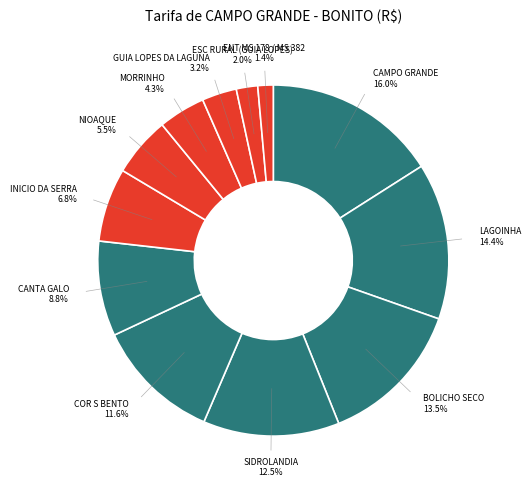

Is there any slice that represents more than half of the pie?

No